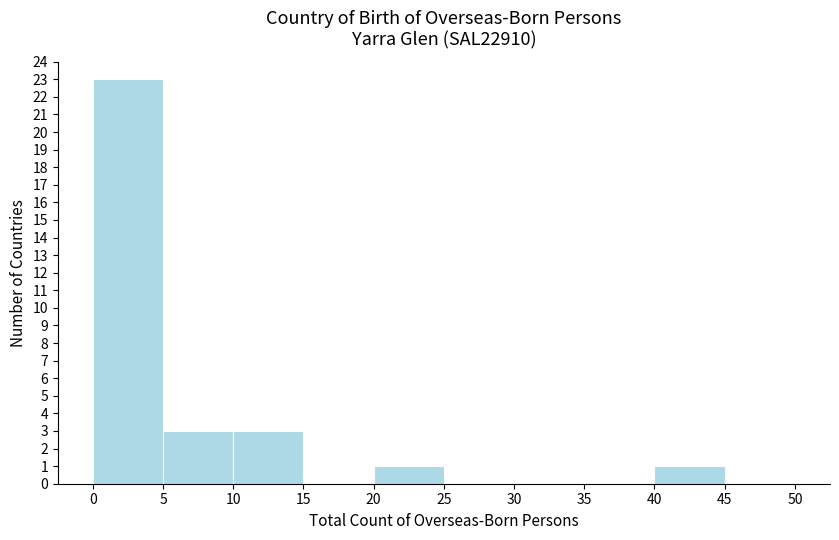

Reading left to right, transcribe this chart: for each bar, give the range it covers on the x-axis and its height. The values are not printed on the chart, so give them approximately, as read against the axis.

0 to 5: 23
5 to 10: 3
10 to 15: 3
15 to 20: 0
20 to 25: 1
25 to 30: 0
30 to 35: 0
35 to 40: 0
40 to 45: 1
45 to 50: 0